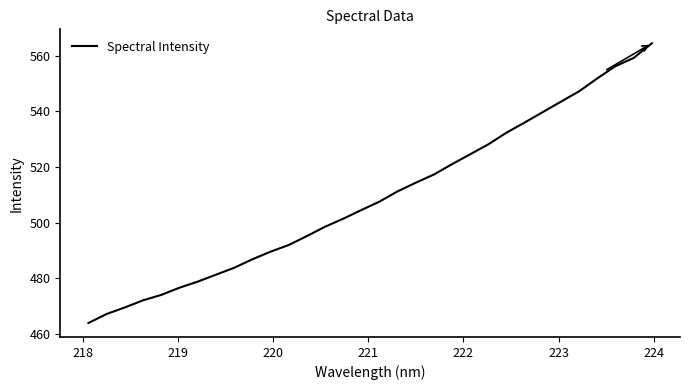

What is the minimum value shown in the chart?

464.0